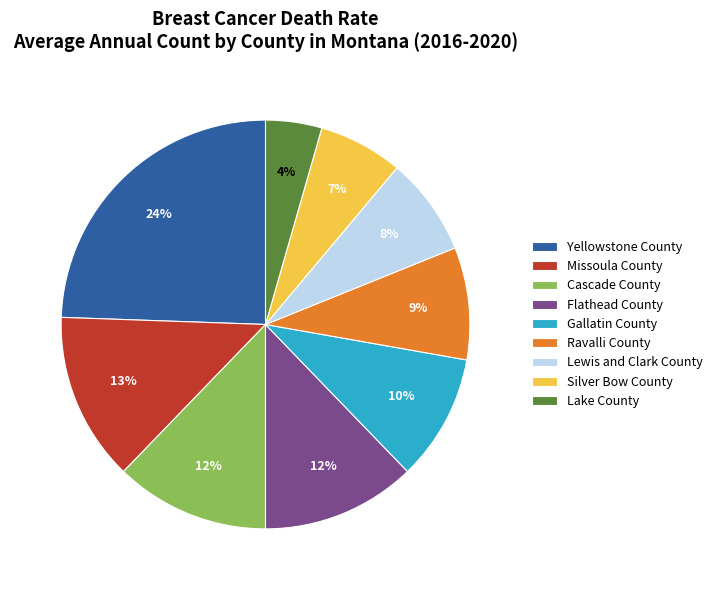

What is the smallest slice in the pie chart?

Lake County